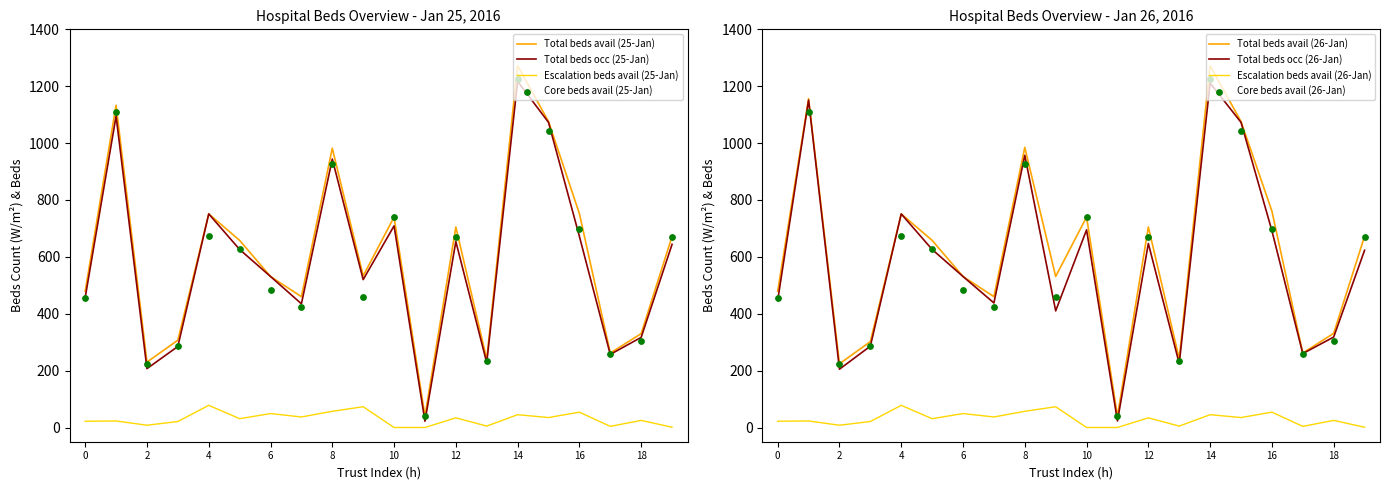

The Total beds avail (25-Jan) series shows 479 at 0. True or false?

True